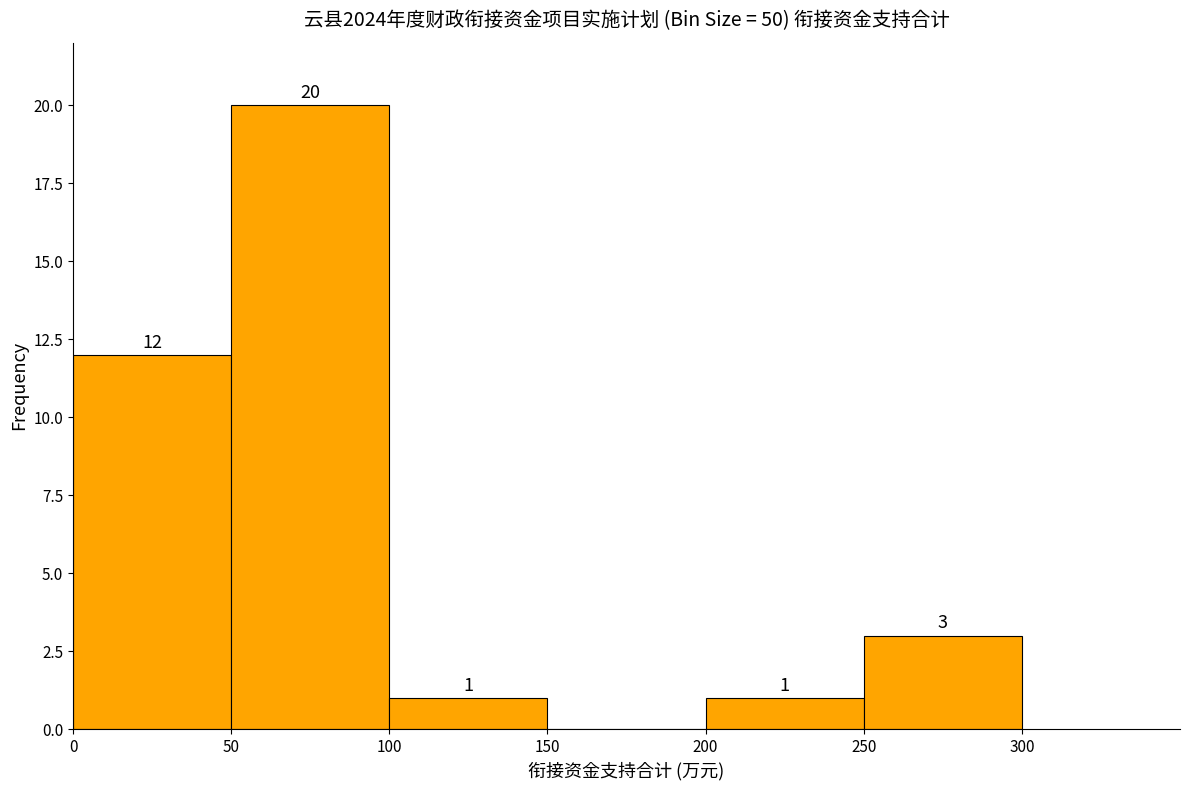

Which range on the x-axis has the tallest bar?

50 to 100